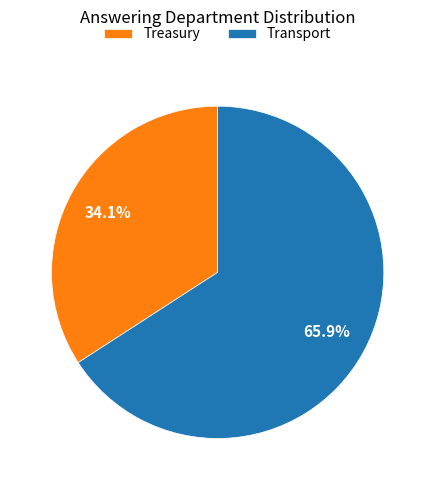

How much of the chart is everything except Transport?

34.1%